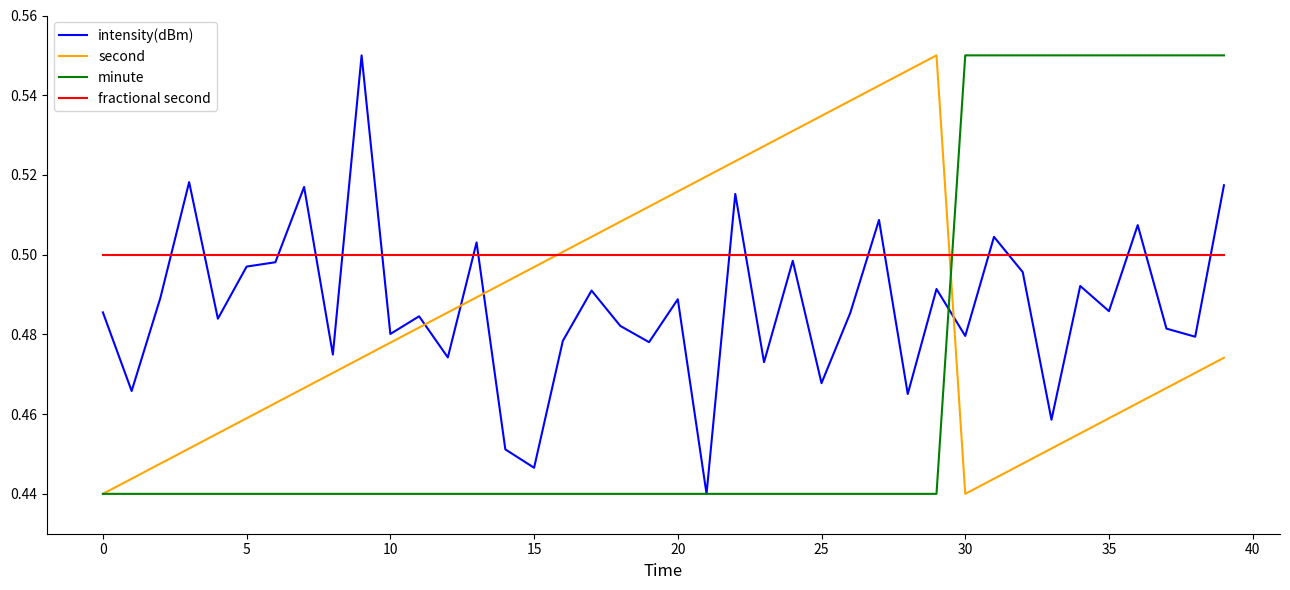

Count the number of data series in this chart.

4